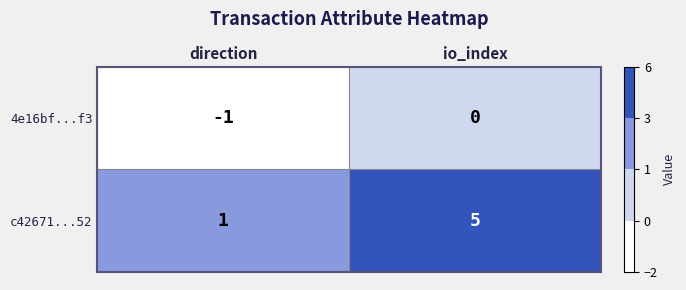

What is the total value across all series at io_index?

5